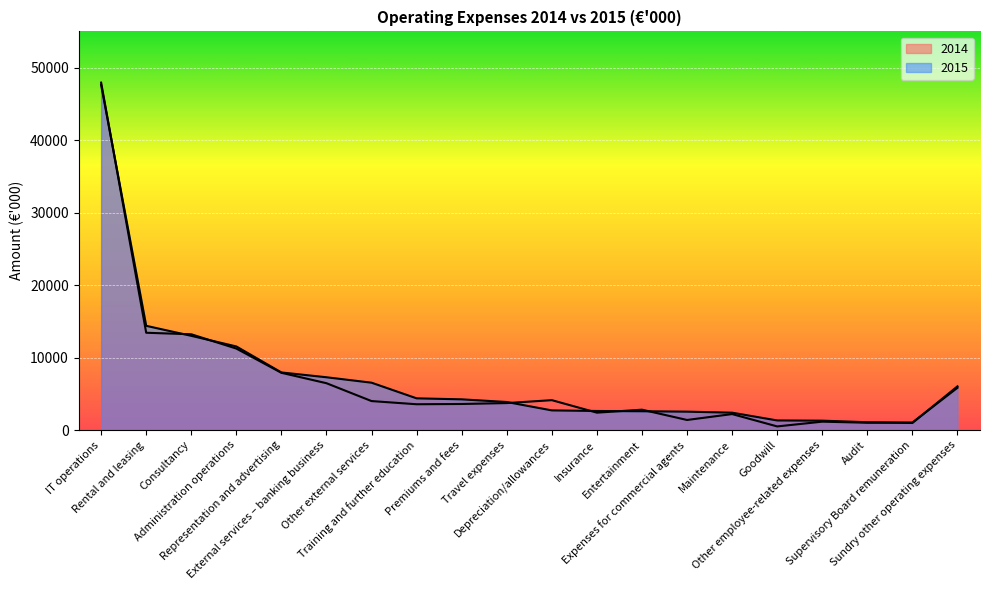

How many lines are shown in the chart?

2